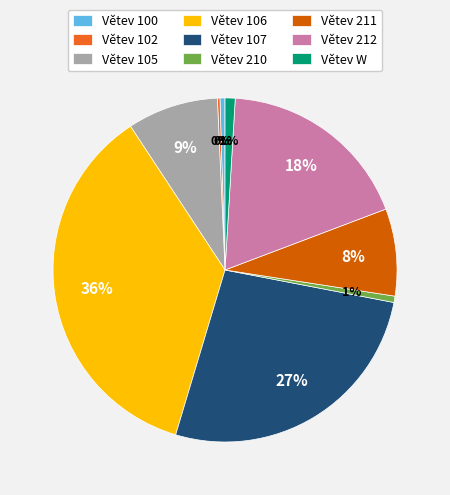

To the nearest percent, what portion does Větev 210 represent?

1%